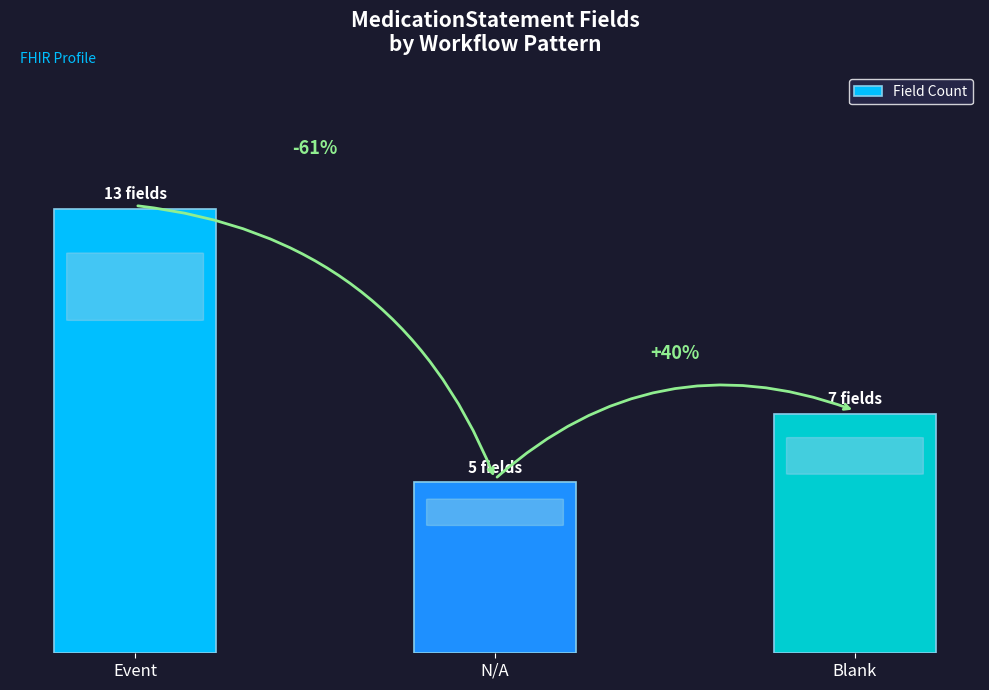

What is the difference between the values at Blank and Event?

6